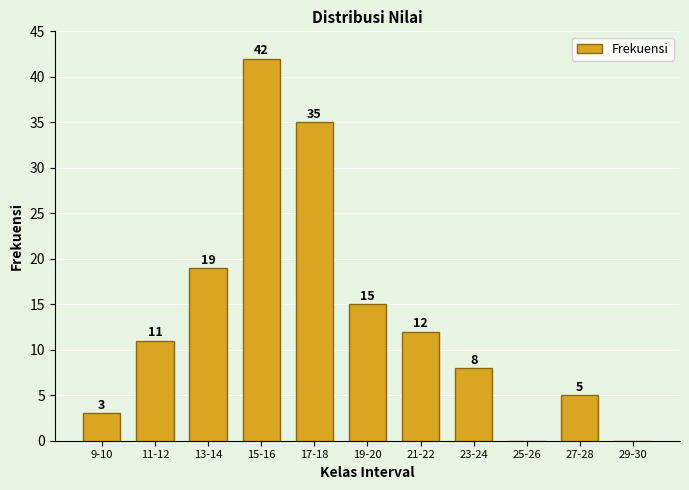

Reading left to right, what are all the values shown in this chart?

9-10=3	11-12=11	13-14=19	15-16=42	17-18=35	19-20=15	21-22=12	23-24=8	25-26=0	27-28=5	29-30=0